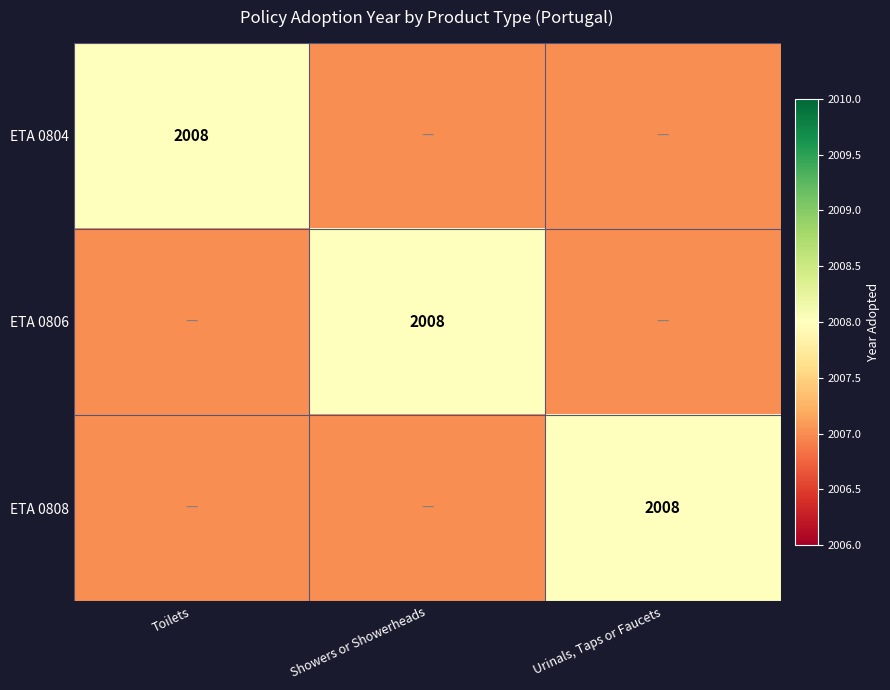

Is it true that ETA 0806 equals 2008 at Showers or Showerheads?

True